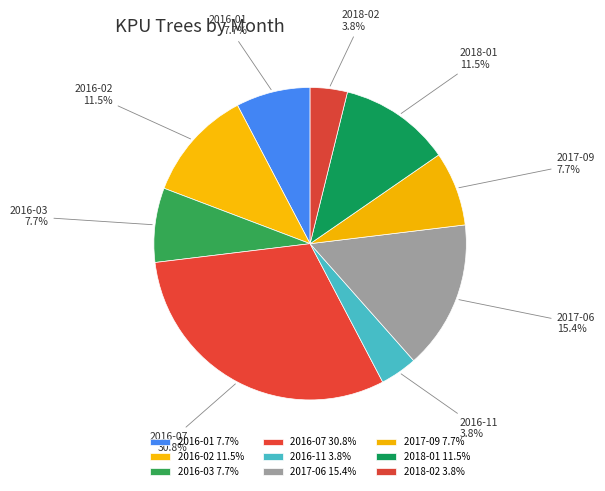

Combined, do 2016-01 and 2017-09 account for over 50%?

No